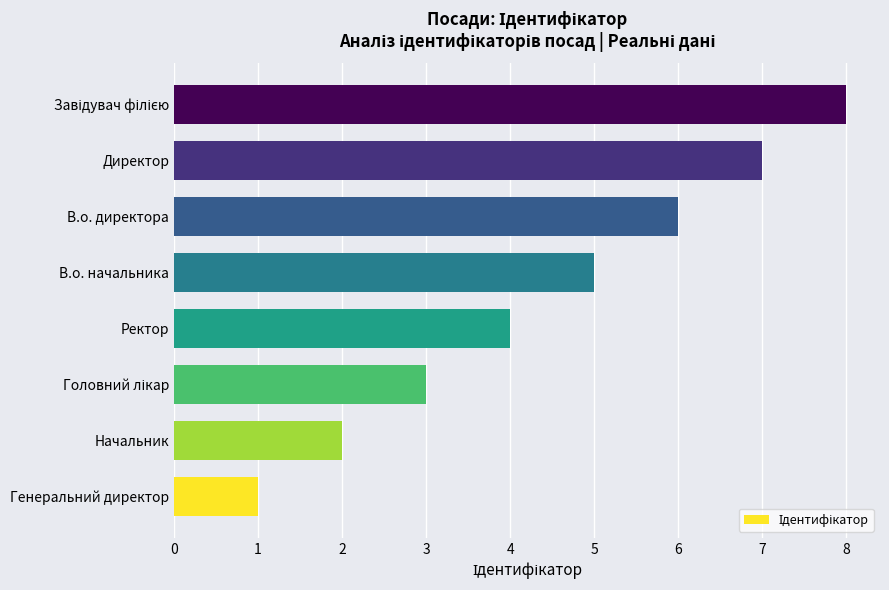

What is the maximum value shown in the chart?

8